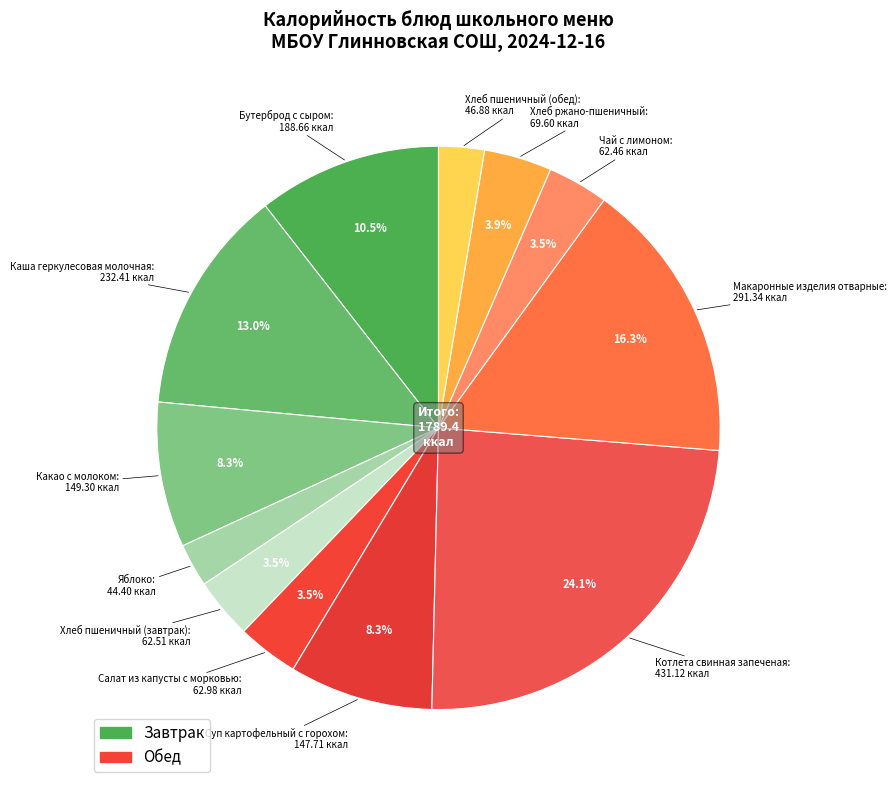

Does Какао с молоком represent more than half of the total?

No